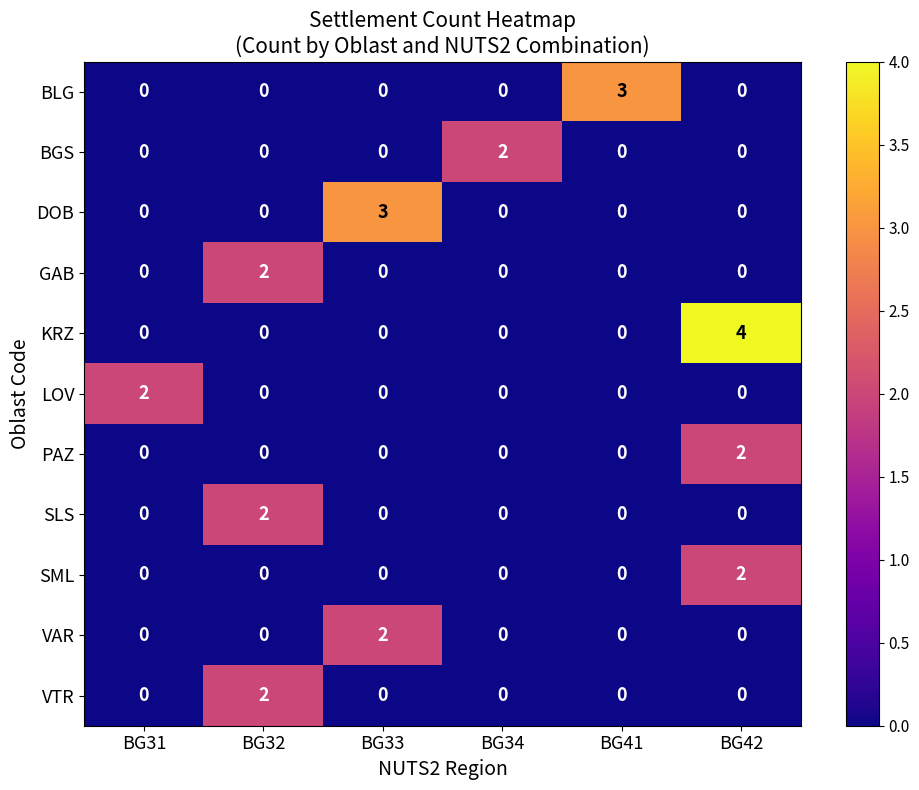

What is the maximum value shown in the chart?

4